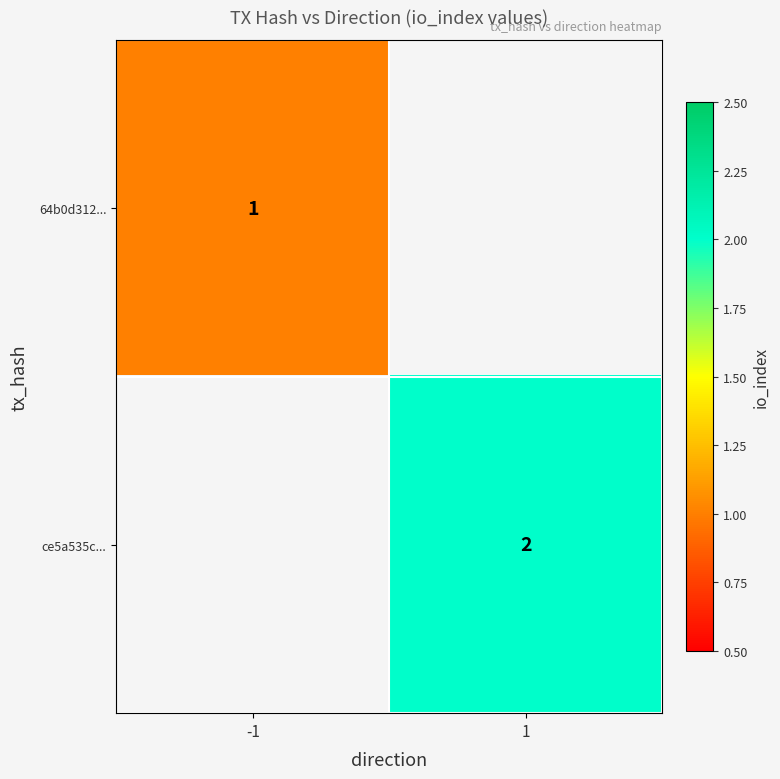

Is the value of ce5a535c... at 1 greater than the value of 64b0d312... at -1?

Yes